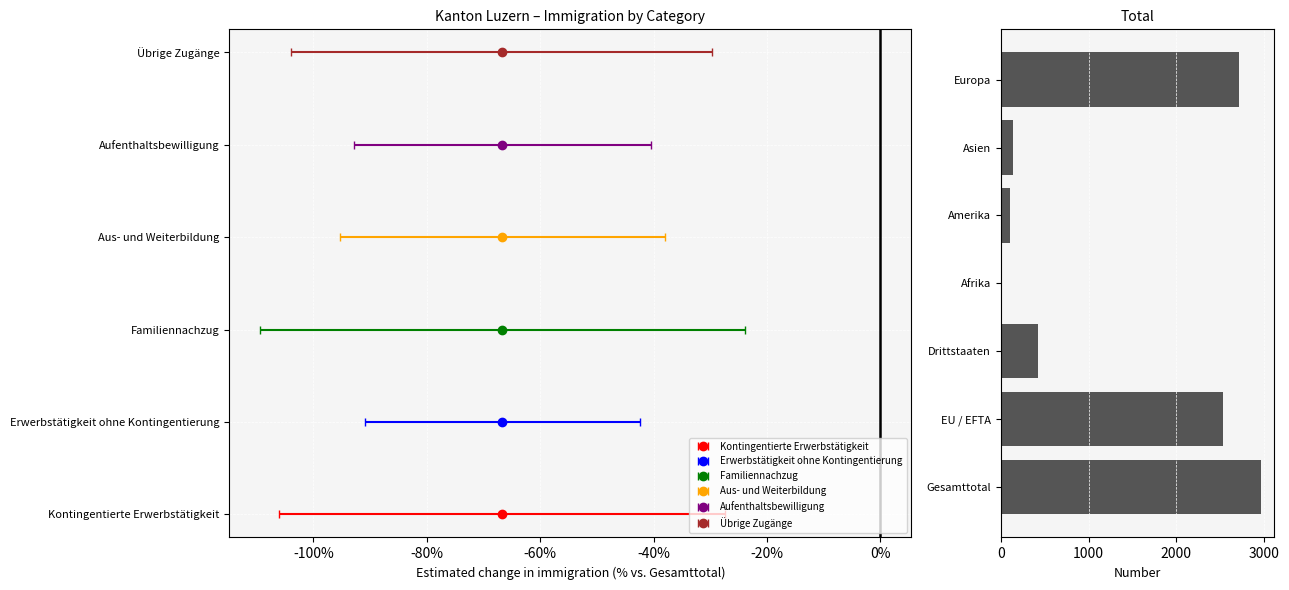

Reading bottom to top, what are all the values shown in this chart?

Gesamttotal=2960	EU / EFTA=2532	Drittstaaten=428	Afrika=11	Amerika=102	Asien=136	Europa=2710